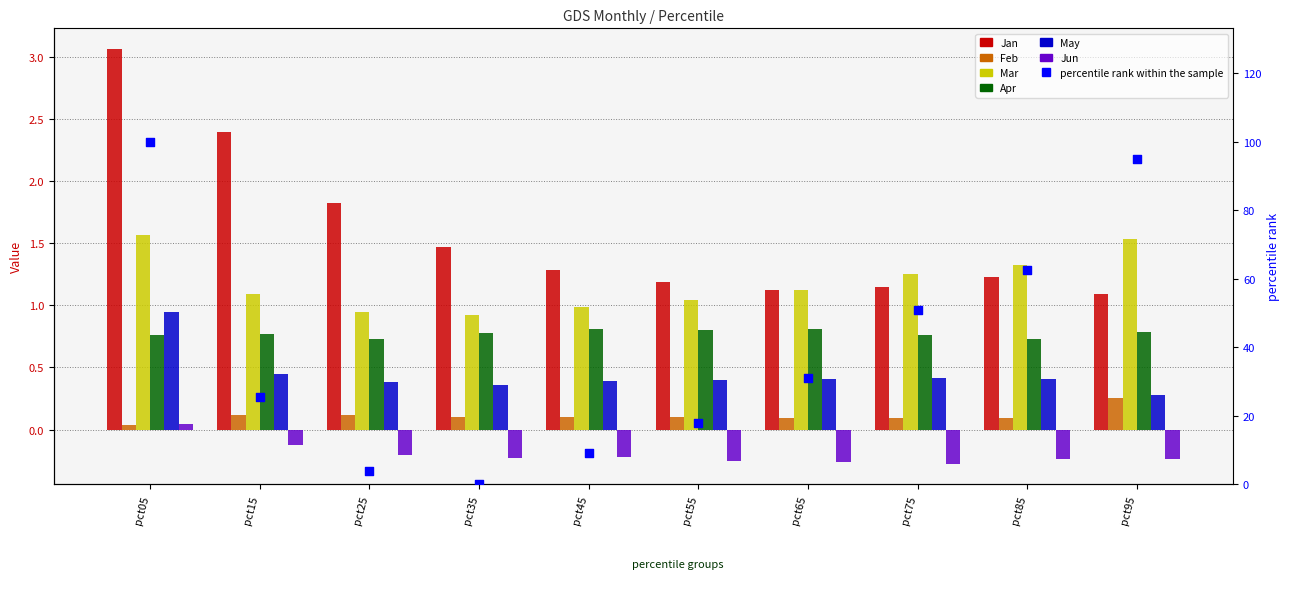

Which series has the largest Y range (max minus min)?

Jan